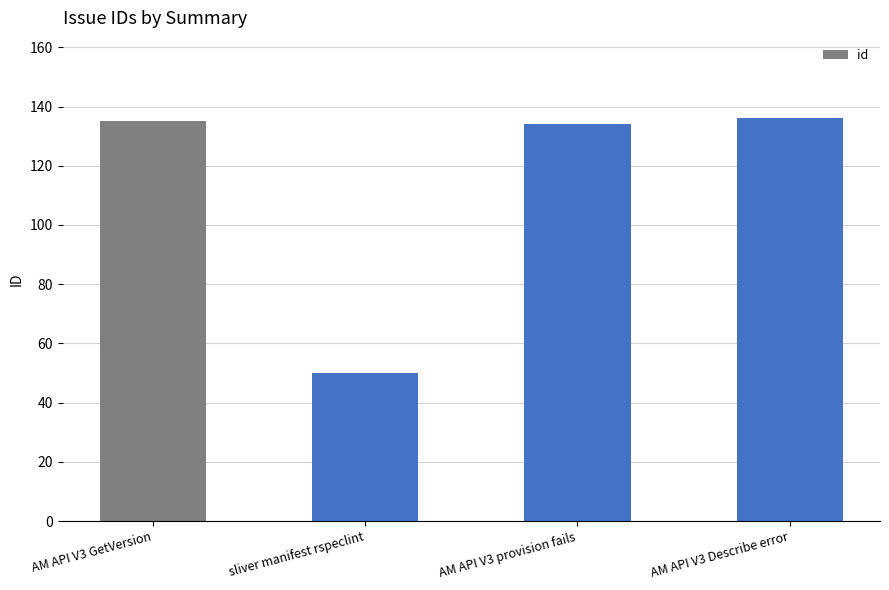

What is the smallest value displayed?

50